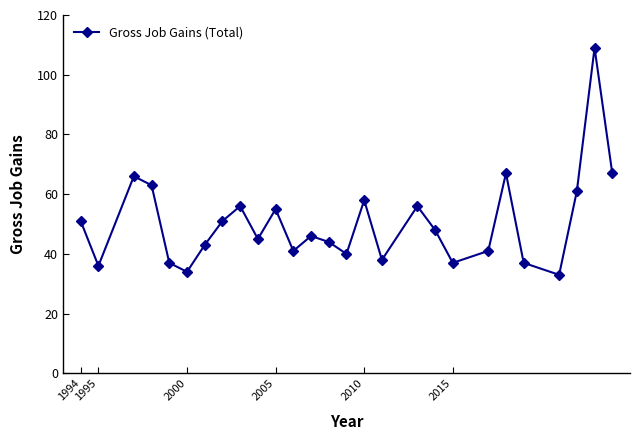

What is the difference between the maximum and minimum values?

76